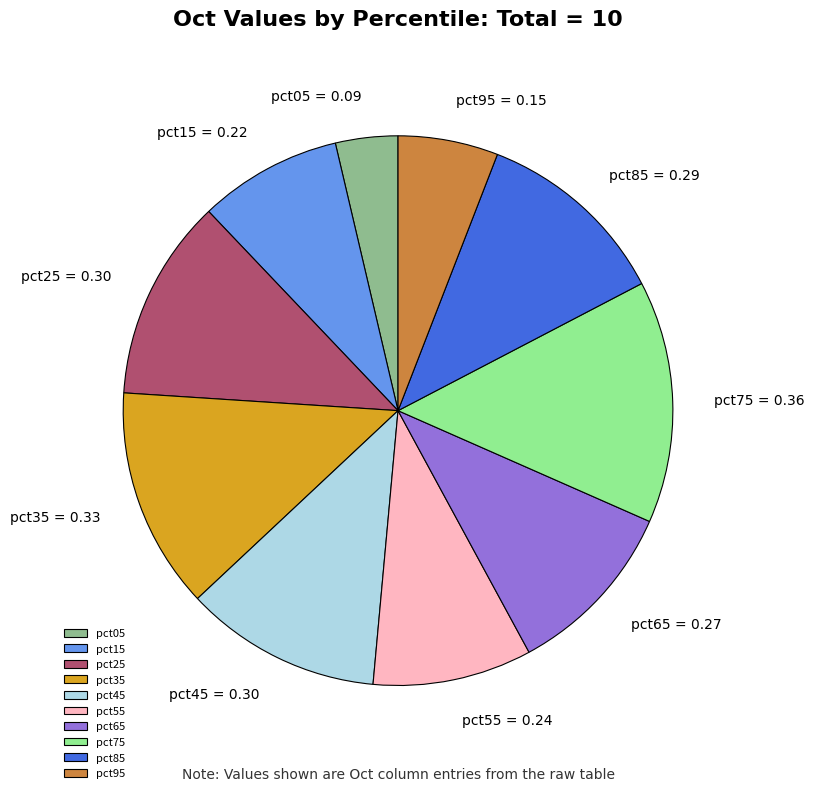

True or false: pct35 accounts for 1% of the total.

False